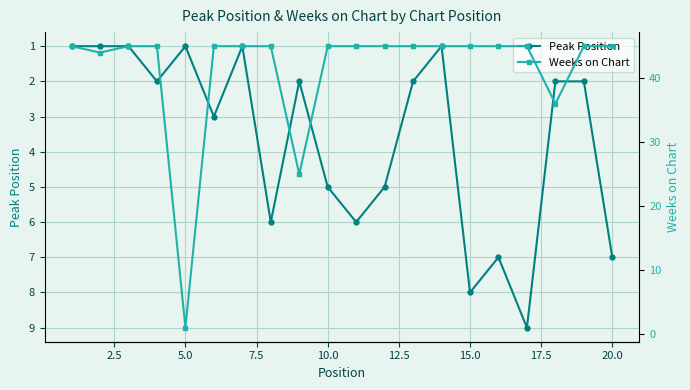

Which series has the widest spread of values?

Weeks on Chart